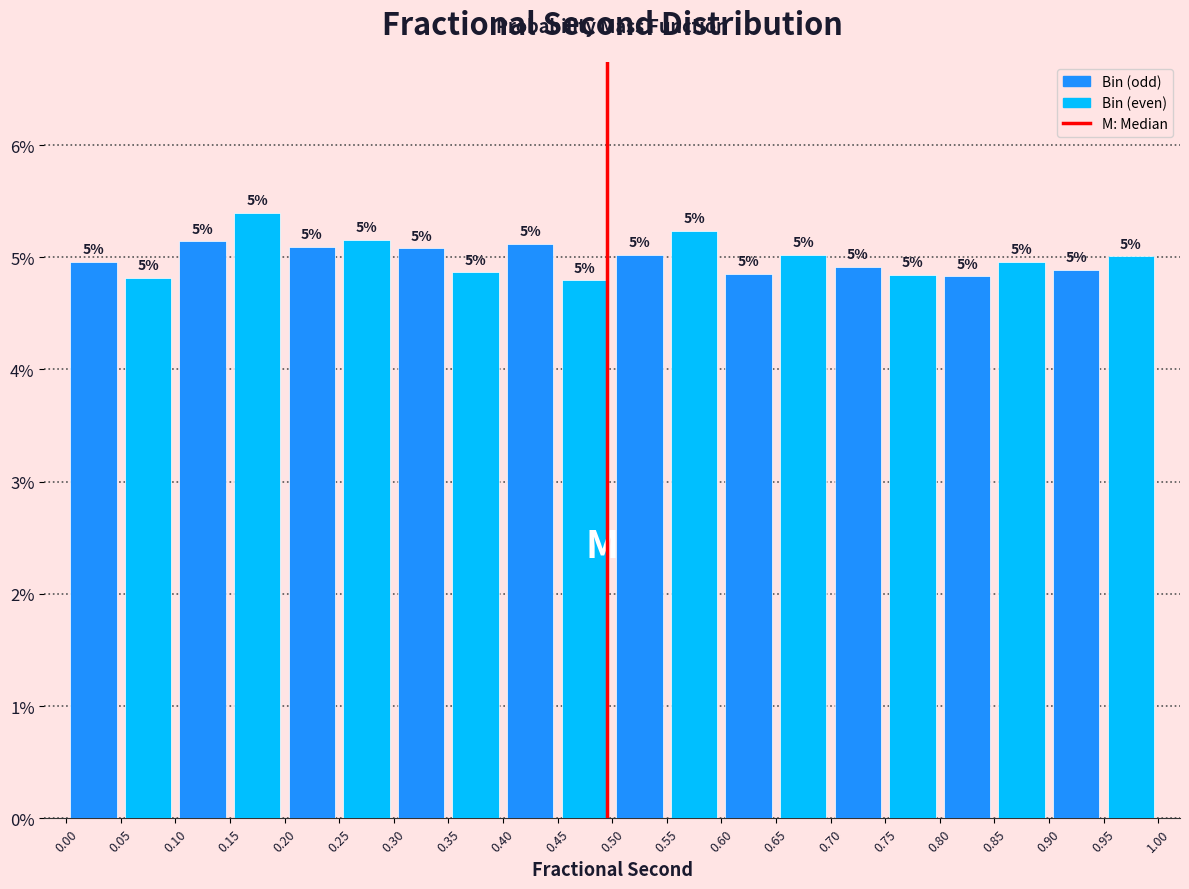

Over which range of the x-axis is the bar tallest?

0.15 to 0.20